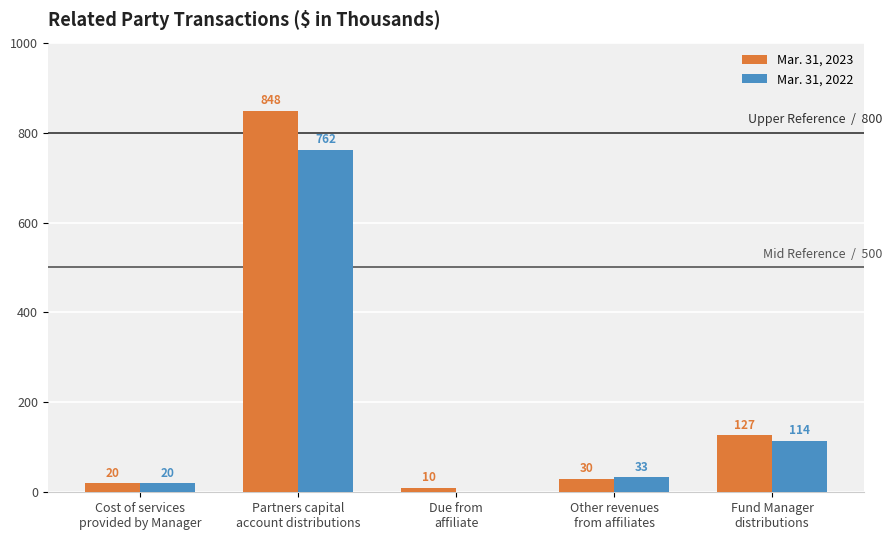

What is the maximum value shown in the chart?

848